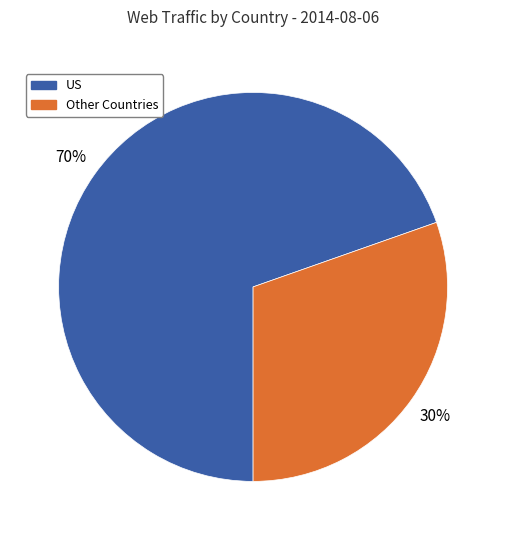

To the nearest percent, what is the average slice percentage?

50%